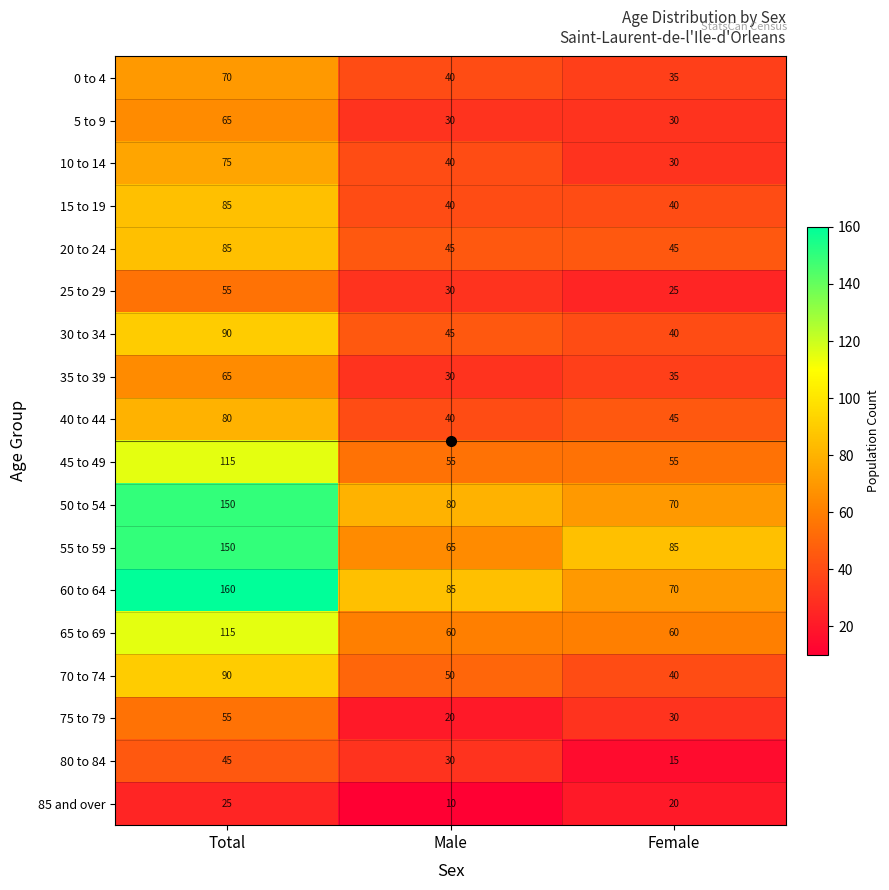

Which series has the largest range (max minus min)?

60 to 64